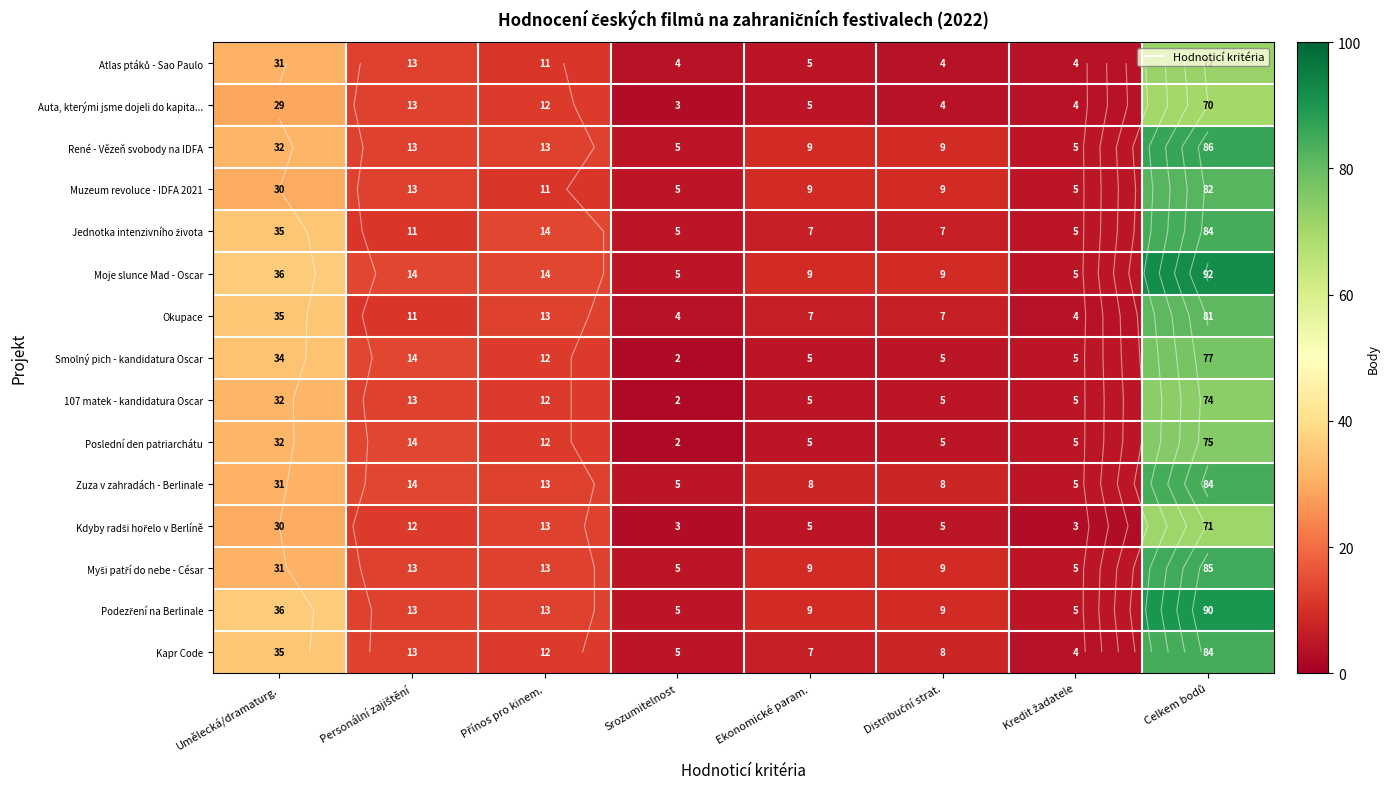

What is the average value of the Okupace series?

20